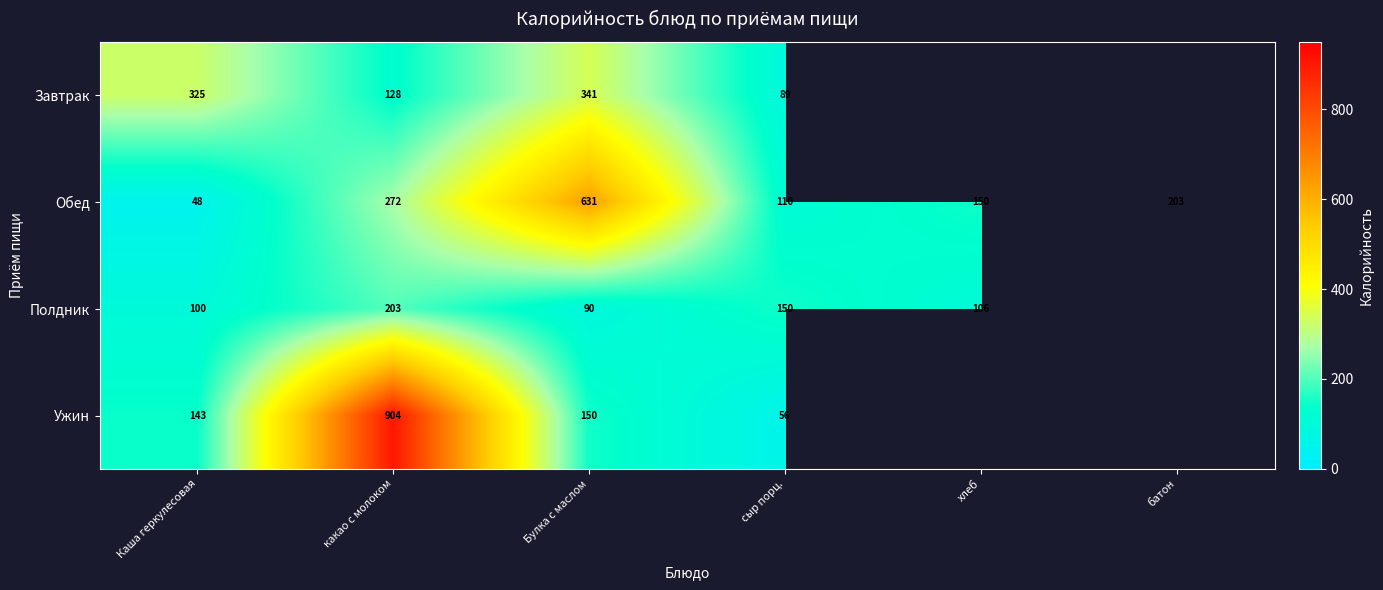

Which category has the lowest value in the Обед series?

Каша геркулесовая